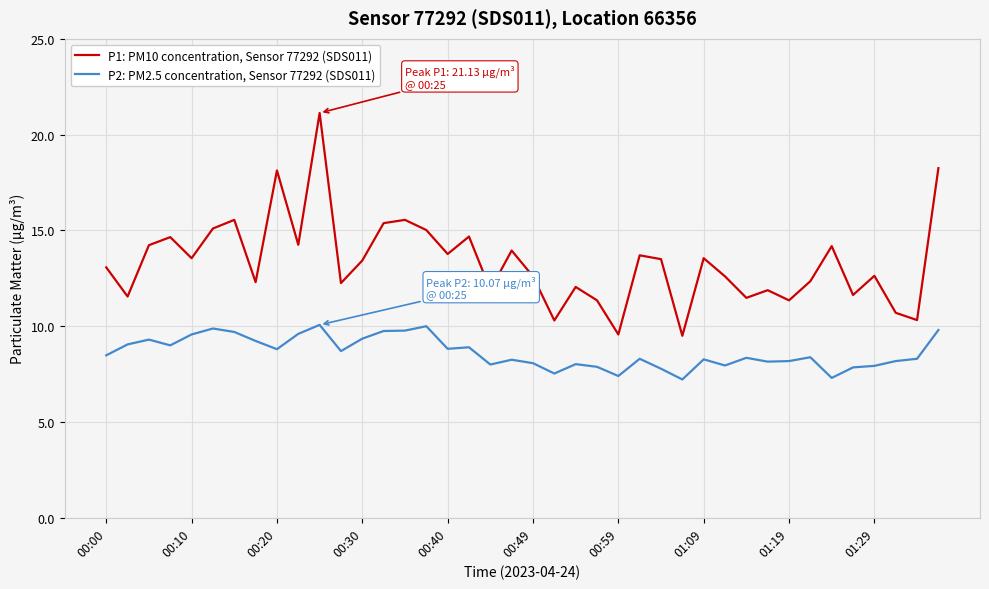

List the series in order of their overall mean, highest first.

P1: PM10 concentration, Sensor 77292 (SDS011), P2: PM2.5 concentration, Sensor 77292 (SDS011)